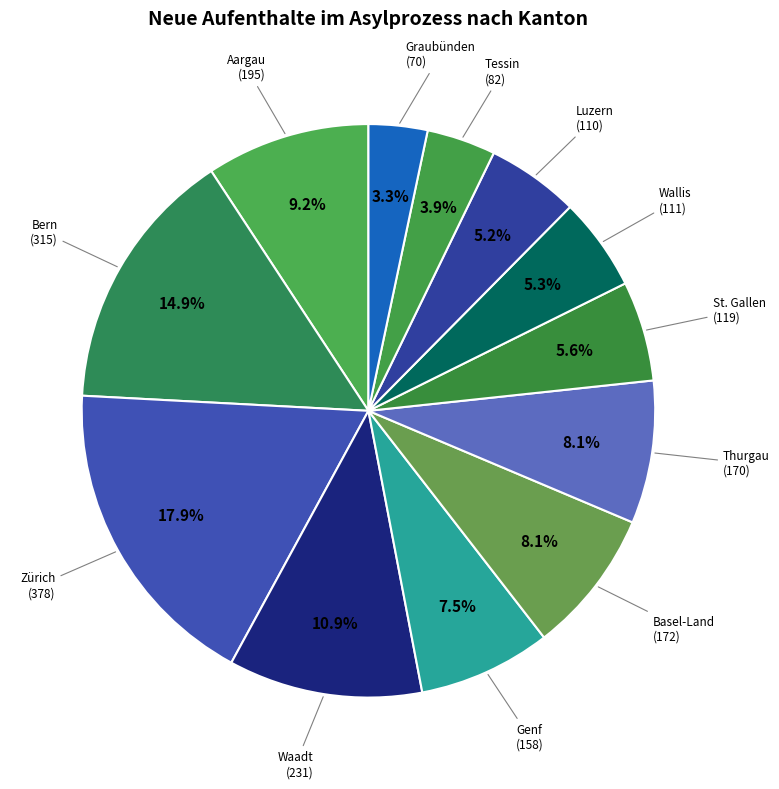

What percentage is NOT represented by Bern?

85.1%